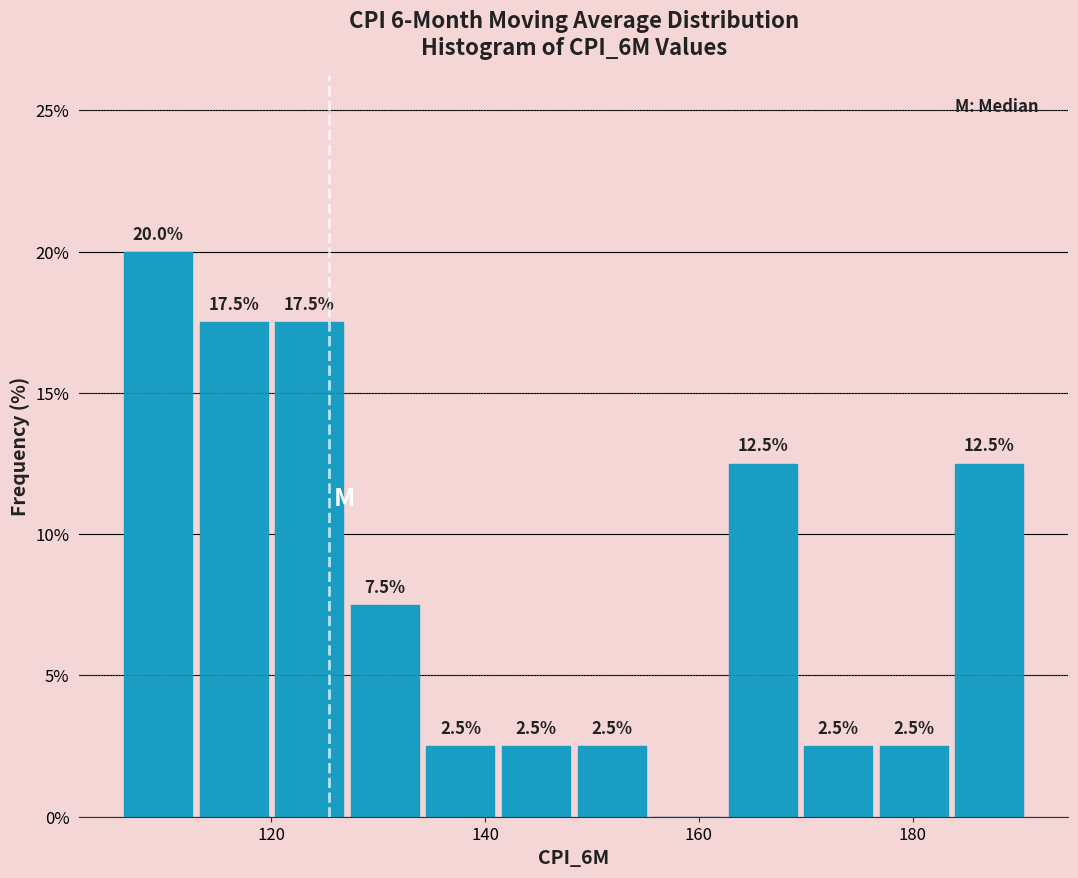

Read against the x-axis, roughly where is the centre of the tallest bar?

110